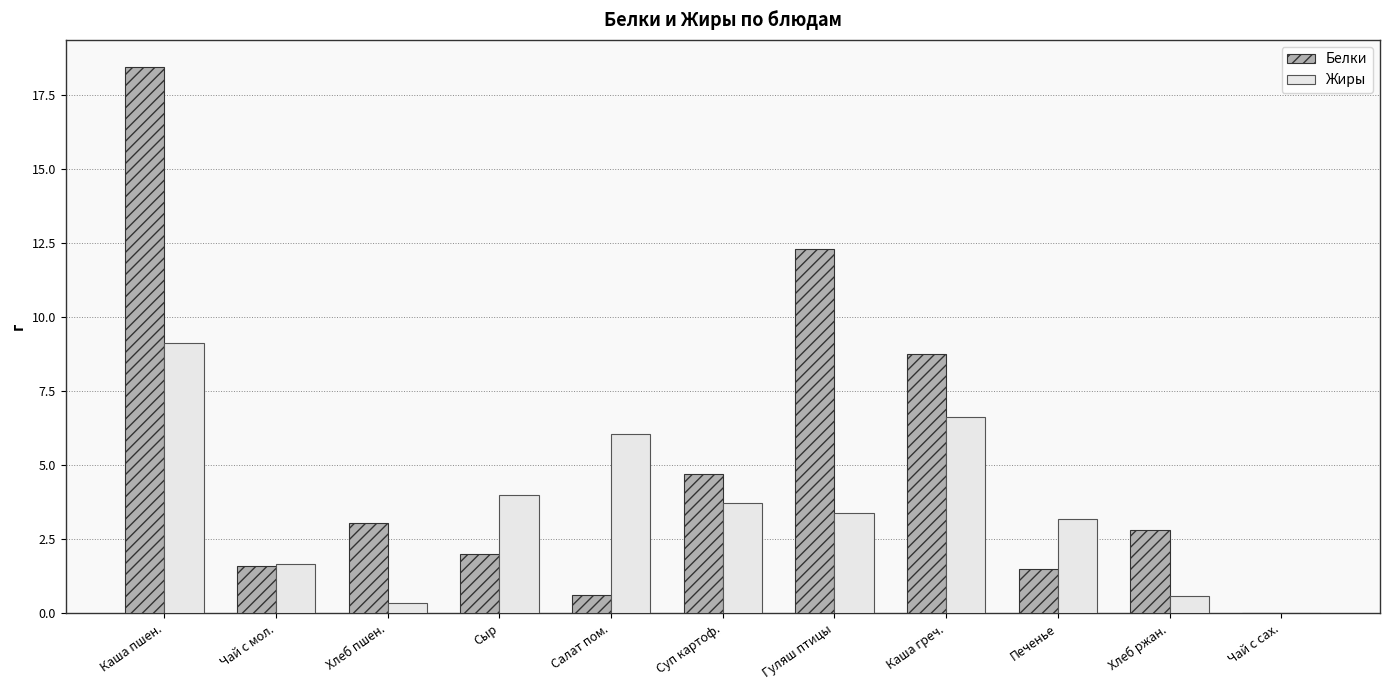

What is the sum of the Жиры values at Хлеб ржан. and Каша пшен.?

9.7